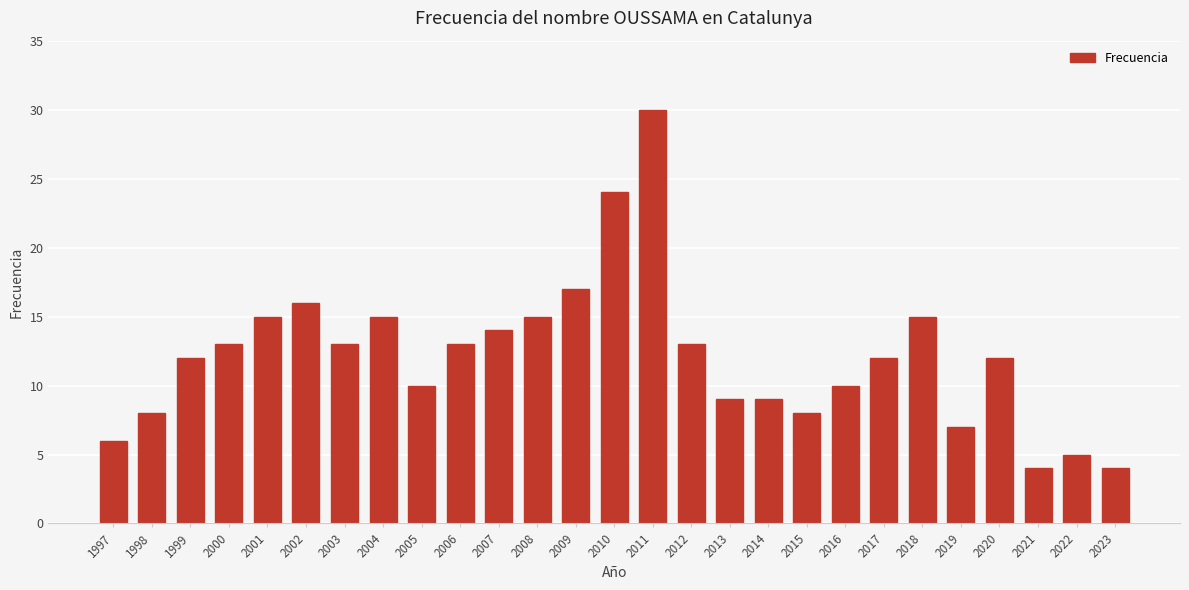

At which category does the chart reach its peak across all series?

2011